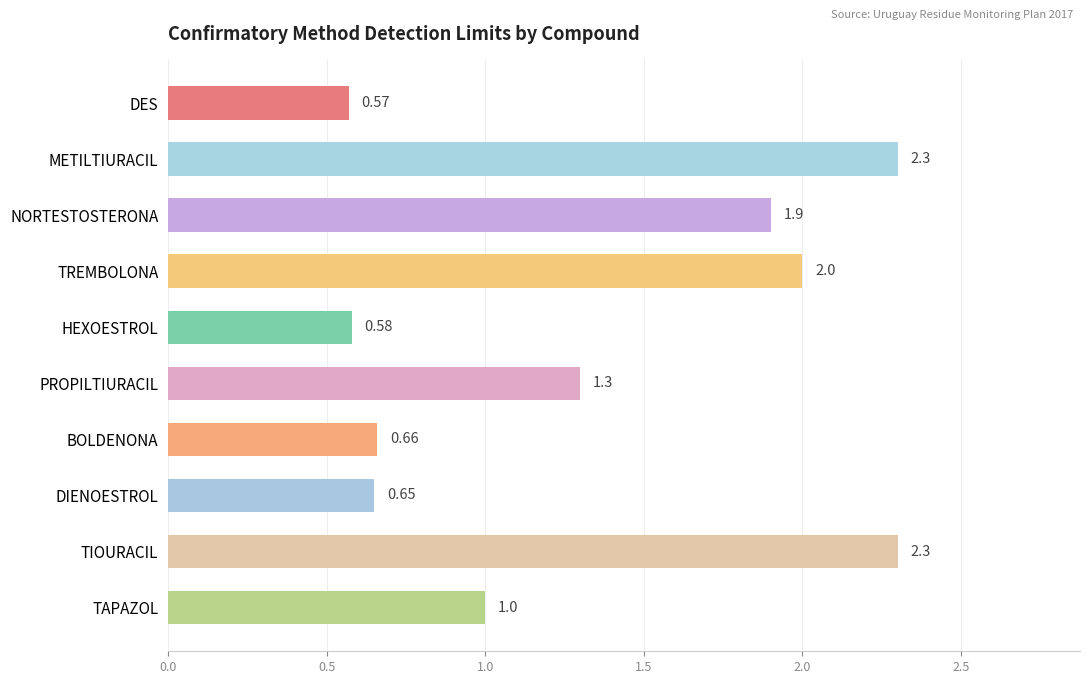

Which category has the lowest value across all series?

DES